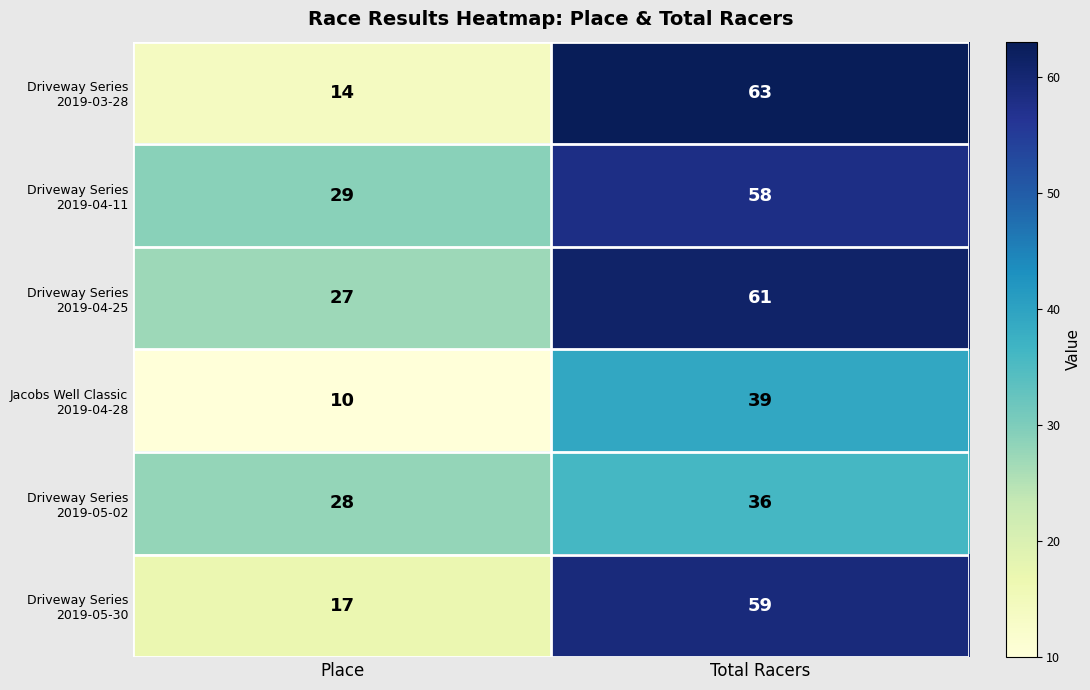

Which category has the highest value across all series?

Total Racers